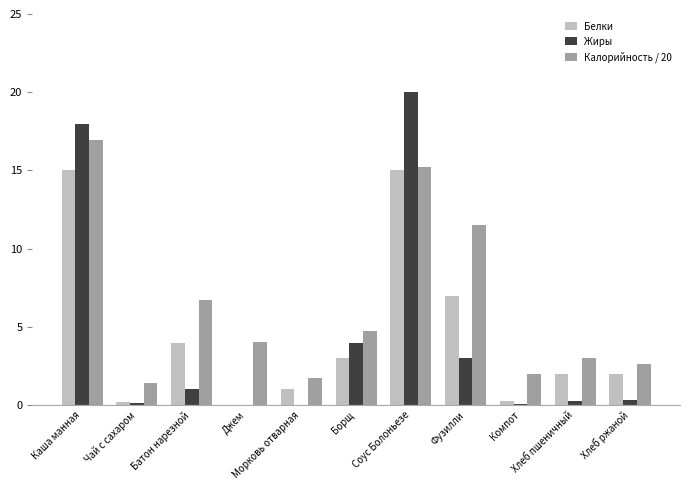

Where does the Белки series first go above 1?

Каша манная